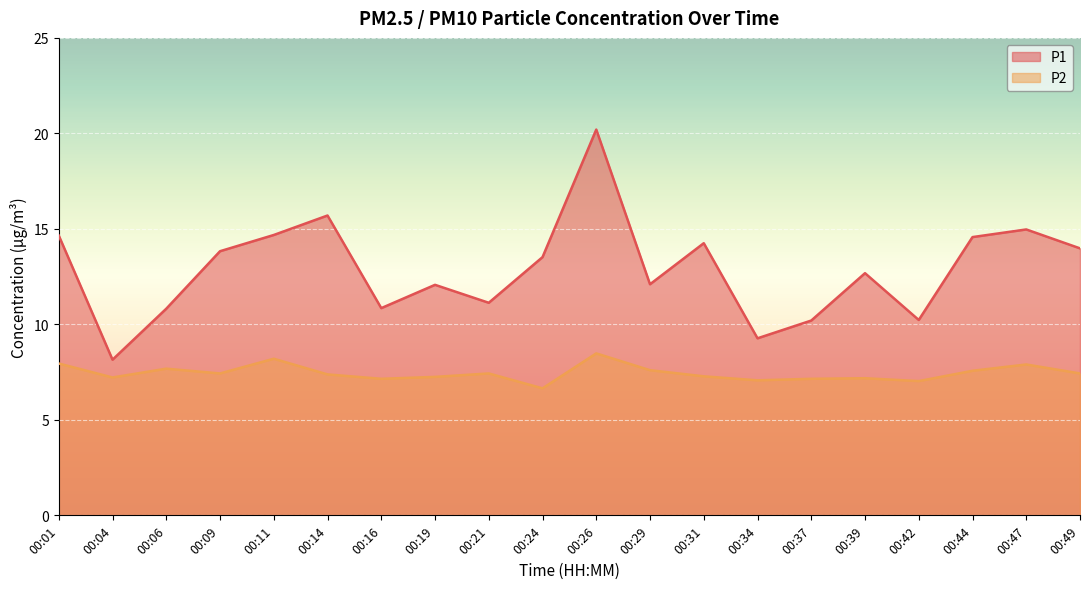

Reading left to right, what are all the values shown in this chart?

P1: 14.7	8.2	10.8	13.8	14.7	15.7	10.8	12.1	11.1	13.5	20.2	12.1	14.2	9.3	10.2	12.7	10.2	14.6	15.0	14.0
P2: 8.0	7.2	7.7	7.4	8.2	7.4	7.2	7.2	7.4	6.7	8.5	7.6	7.3	7.1	7.2	7.2	7.0	7.6	7.9	7.4